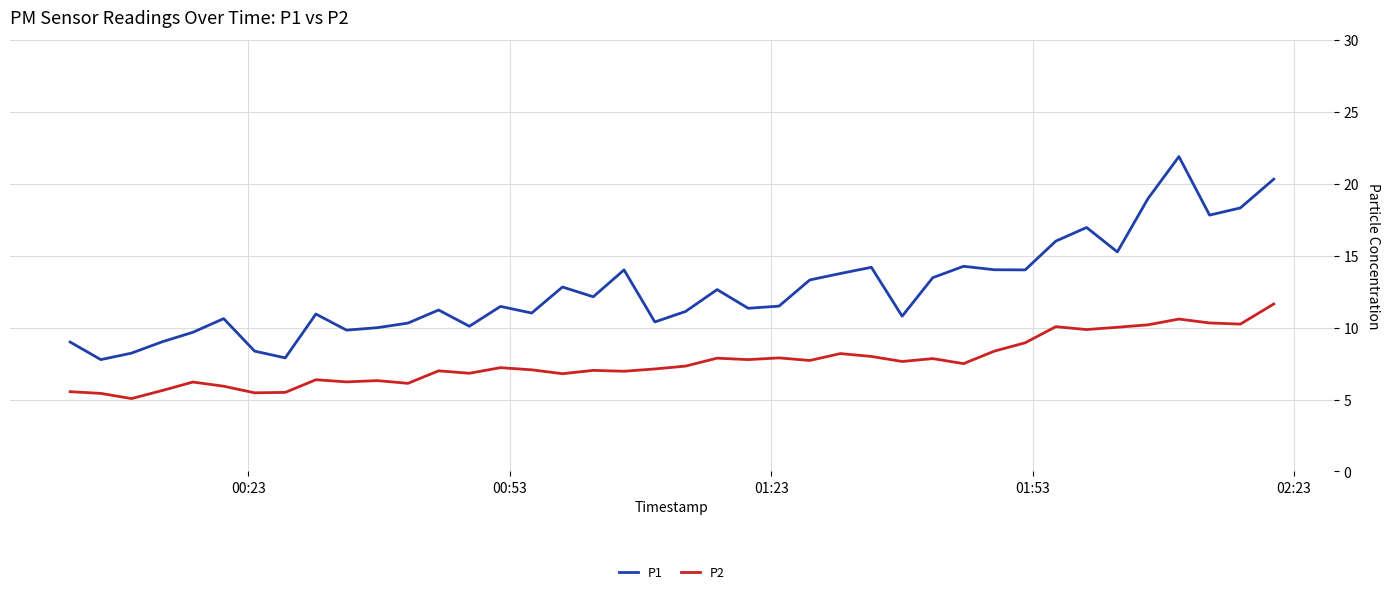

What is the difference between the second highest and minimum values in the P2 series?

5.5